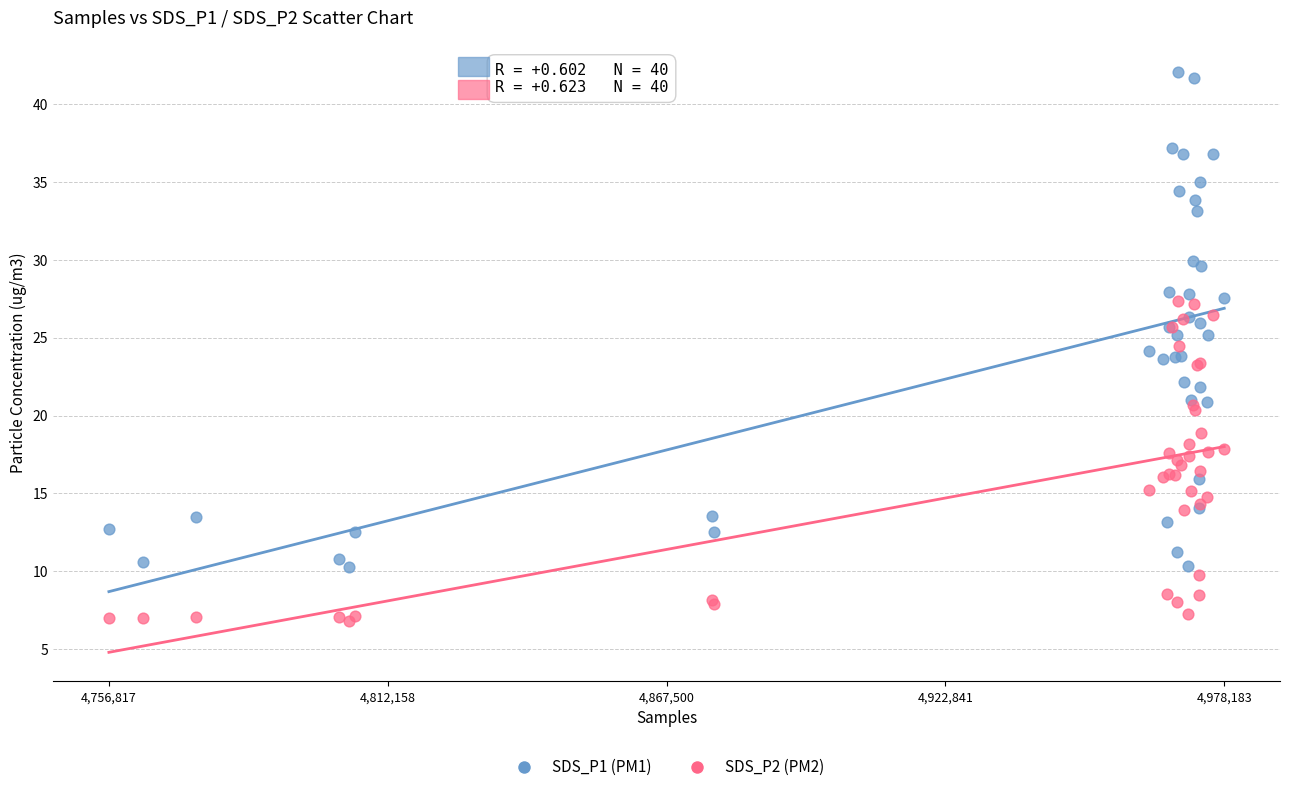

Which series has the largest Y range (max minus min)?

SDS_P1 (PM1)